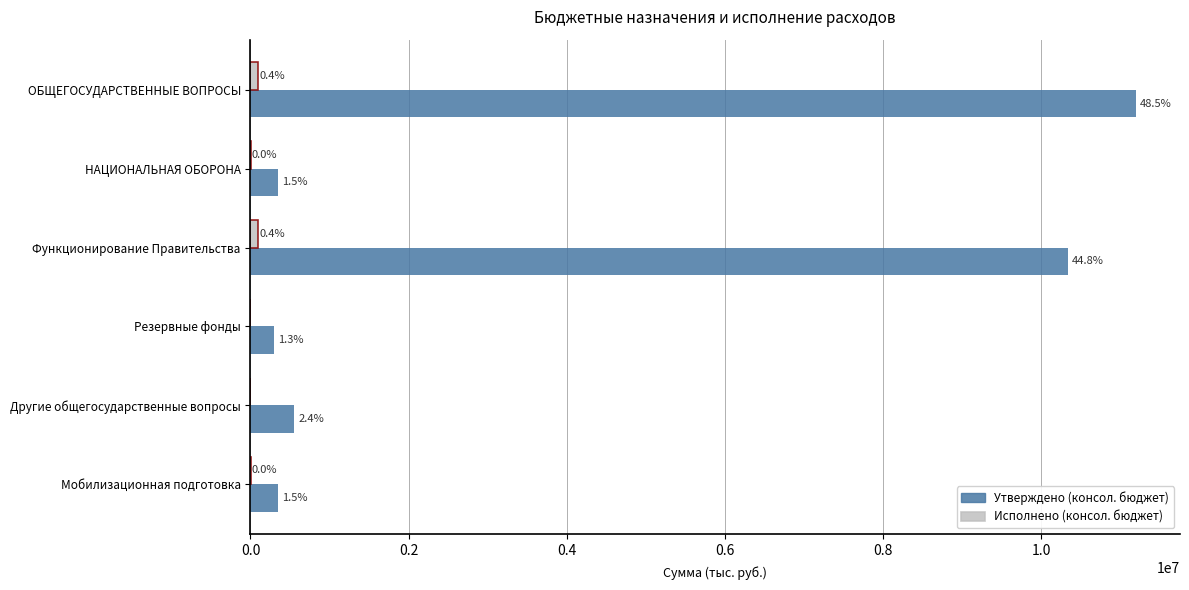

List the series in order of their peak value, highest first.

Утверждено (консол. бюджет), Исполнено (консол. бюджет)